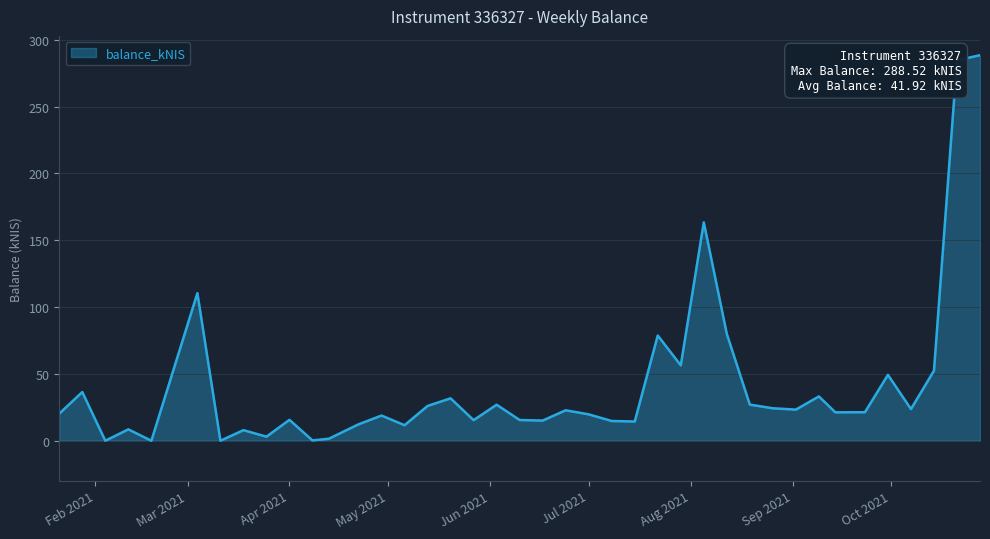

What is the greatest value displayed?

288.5